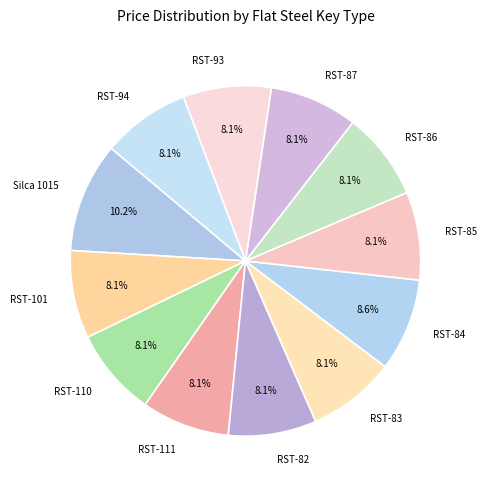

What percentage is the RST-111 slice, to the nearest percent?

8%